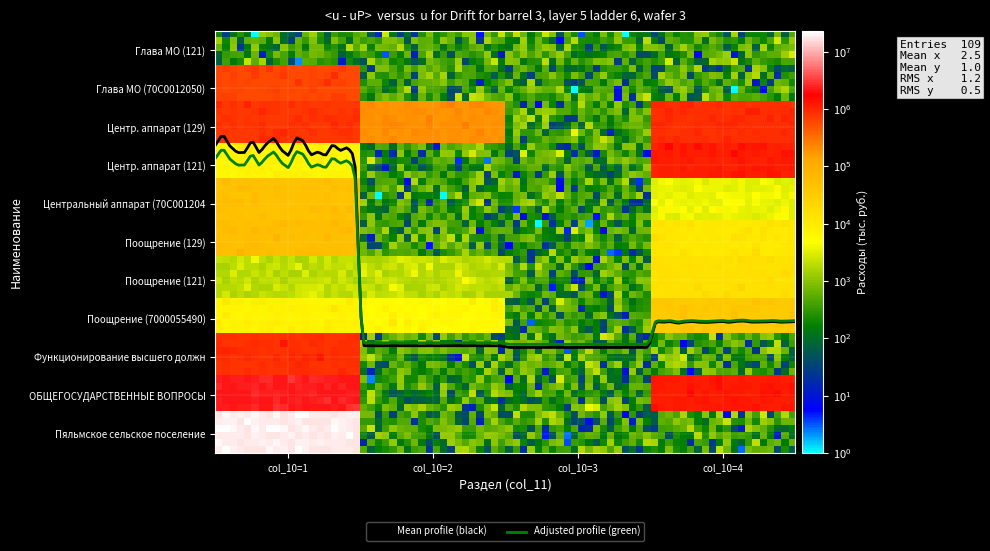

What are all the series names shown in the legend?

Mean profile (black), Adjusted profile (green)